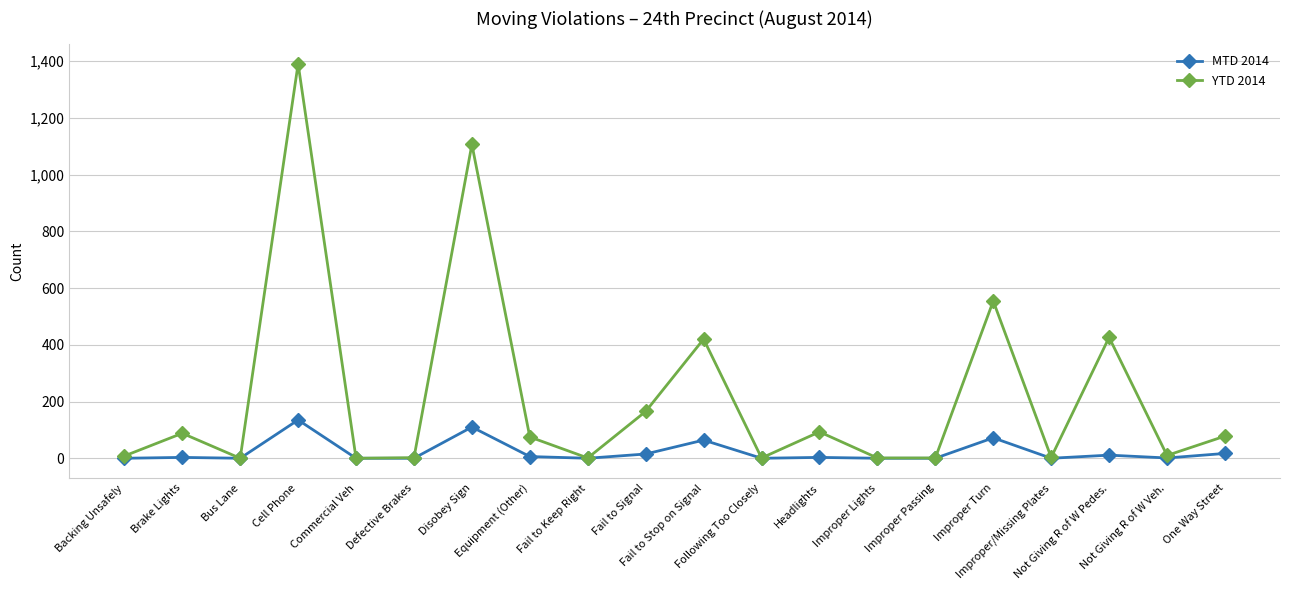

Which series has the largest total across all categories?

YTD 2014